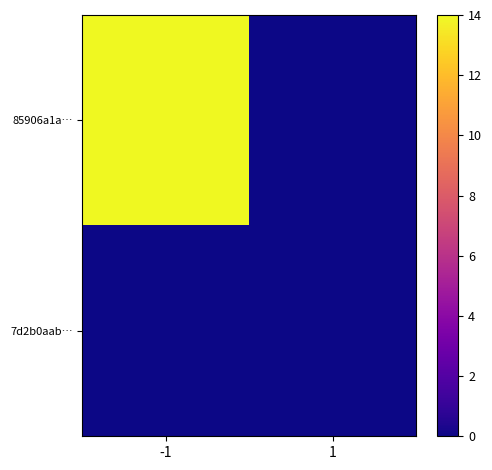

Reading left to right, extract all data points from this chart.

85906a1a…: -1=14	1=0
7d2b0aab…: -1=0	1=0